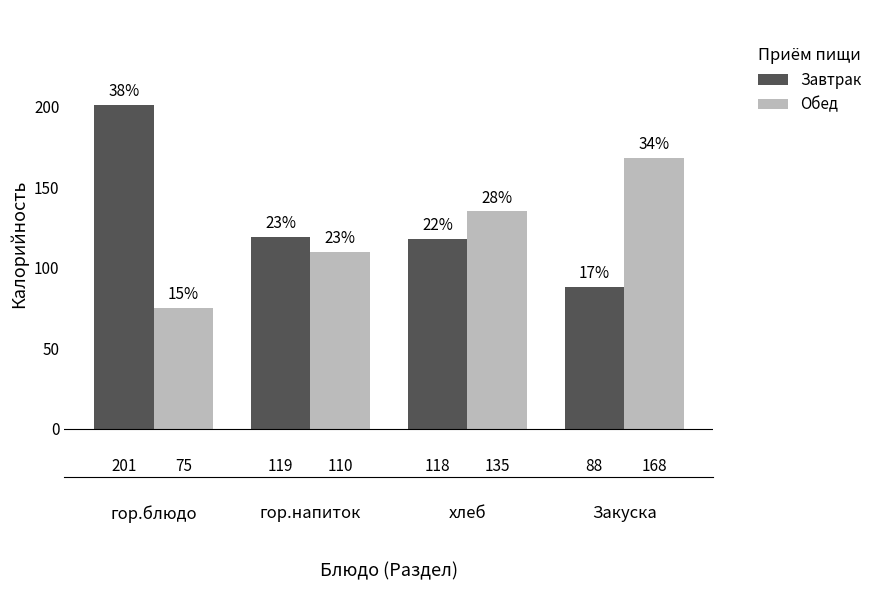

True or false: Обед has a value of 36 at гор.напиток.

False